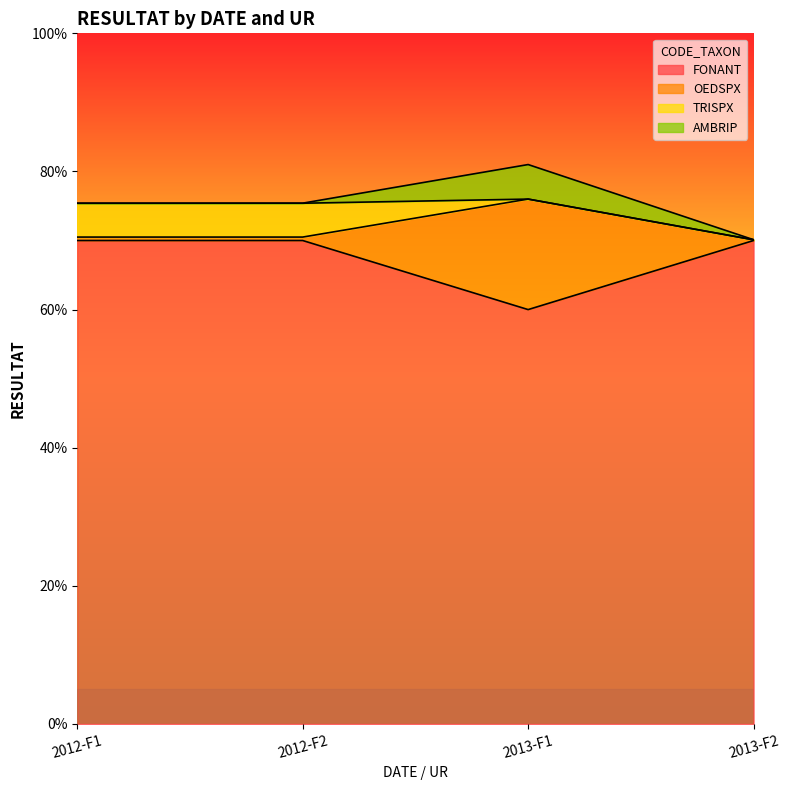

How many interior local valleys does the FONANT series have?

1